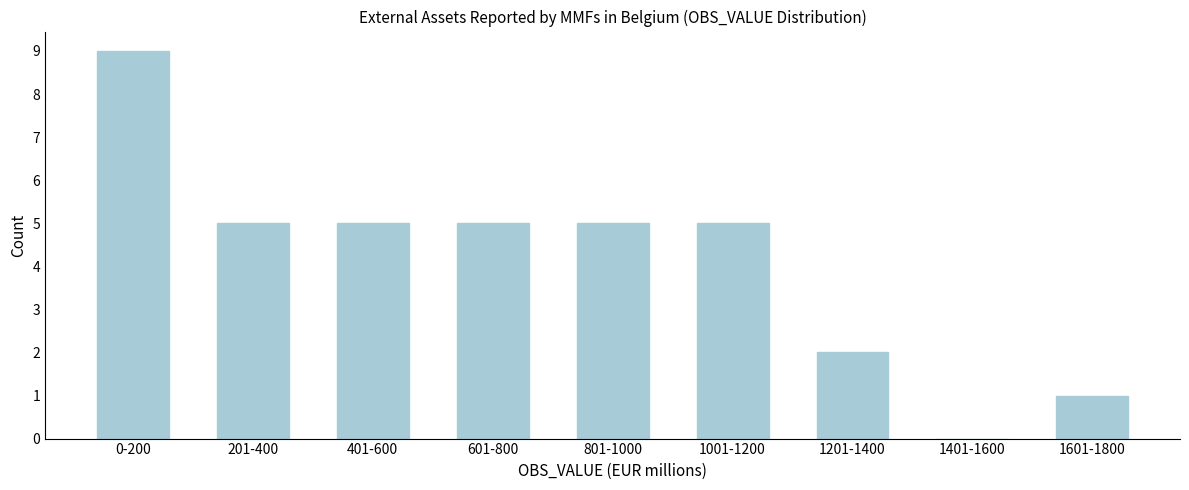

Reading left to right, what are all the values shown in this chart?

0-200=9	201-400=5	401-600=5	601-800=5	801-1000=5	1001-1200=5	1201-1400=2	1401-1600=0	1601-1800=1